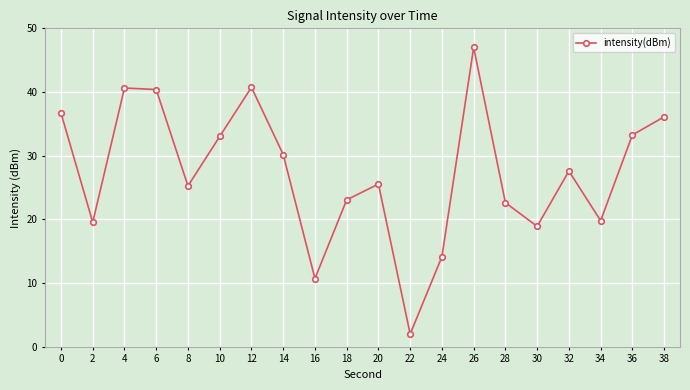

Where is the first local minimum?

2